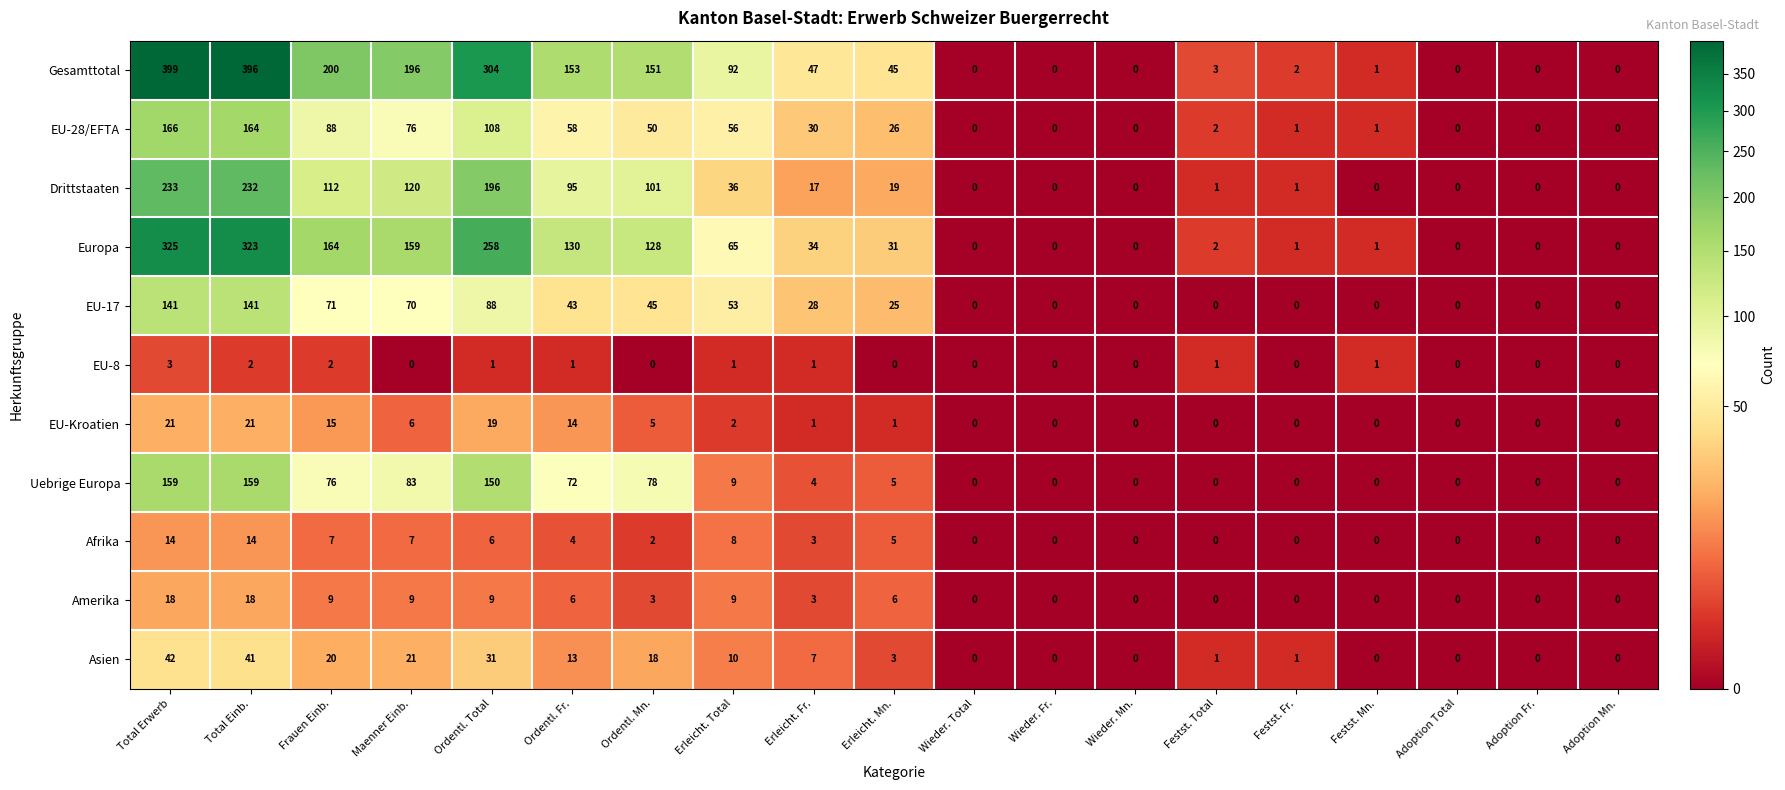

Is it true that Gesamttotal equals 200 at Frauen Einb.?

True